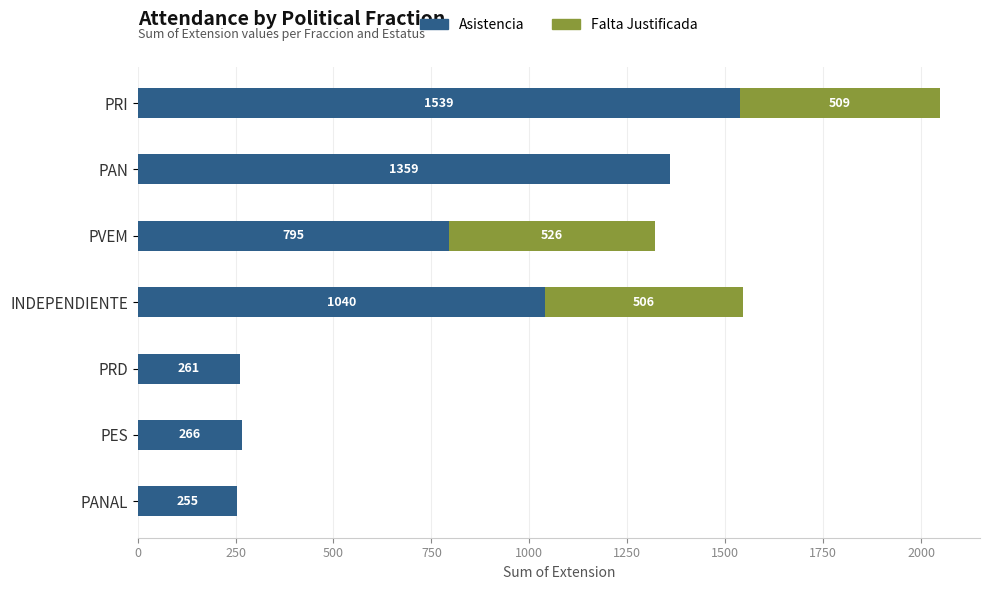

True or false: Asistencia has a value of 1040 at INDEPENDIENTE.

True